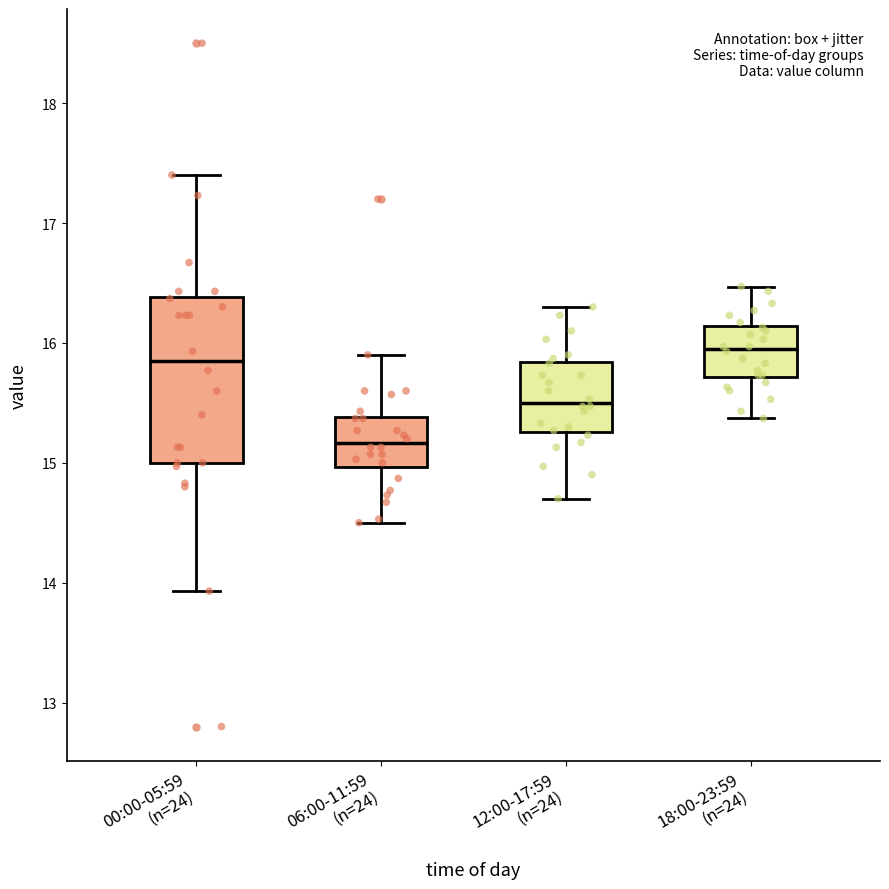

Which box is the tallest, from its lower edge to its upper edge?

00:00-05:59 (n=24)